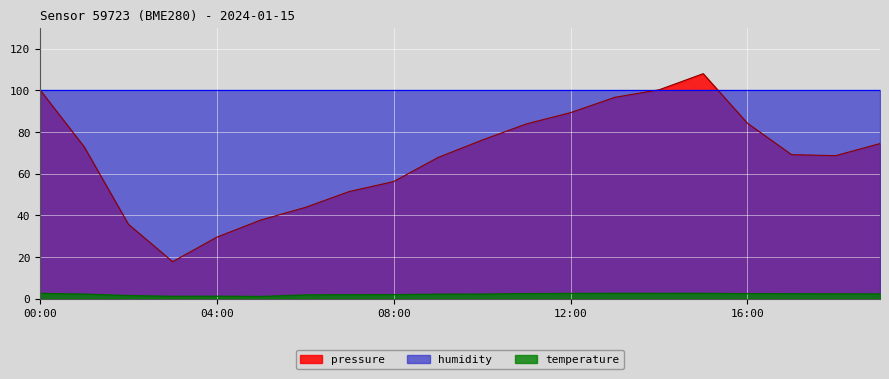

The pressure series shows 96.6 at 13:00. True or false?

True